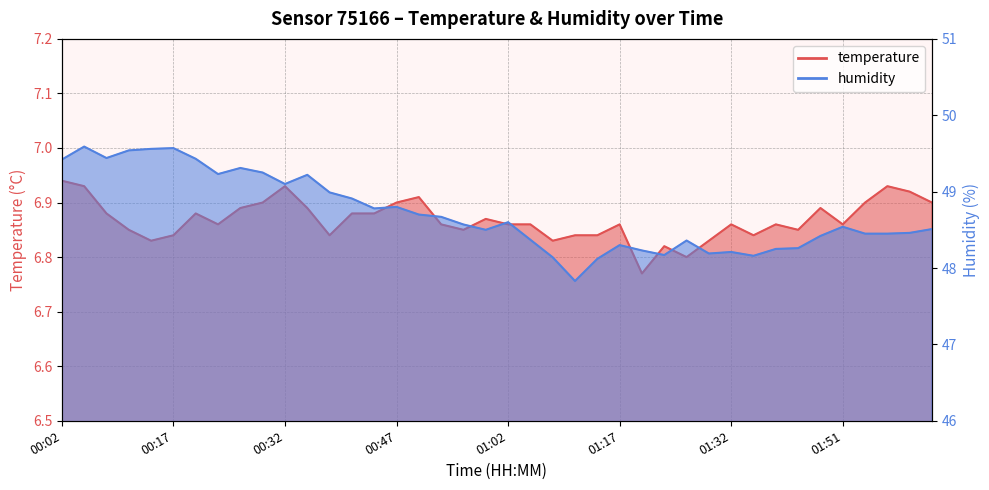

List the series in order of their overall mean, lowest first.

temperature, humidity